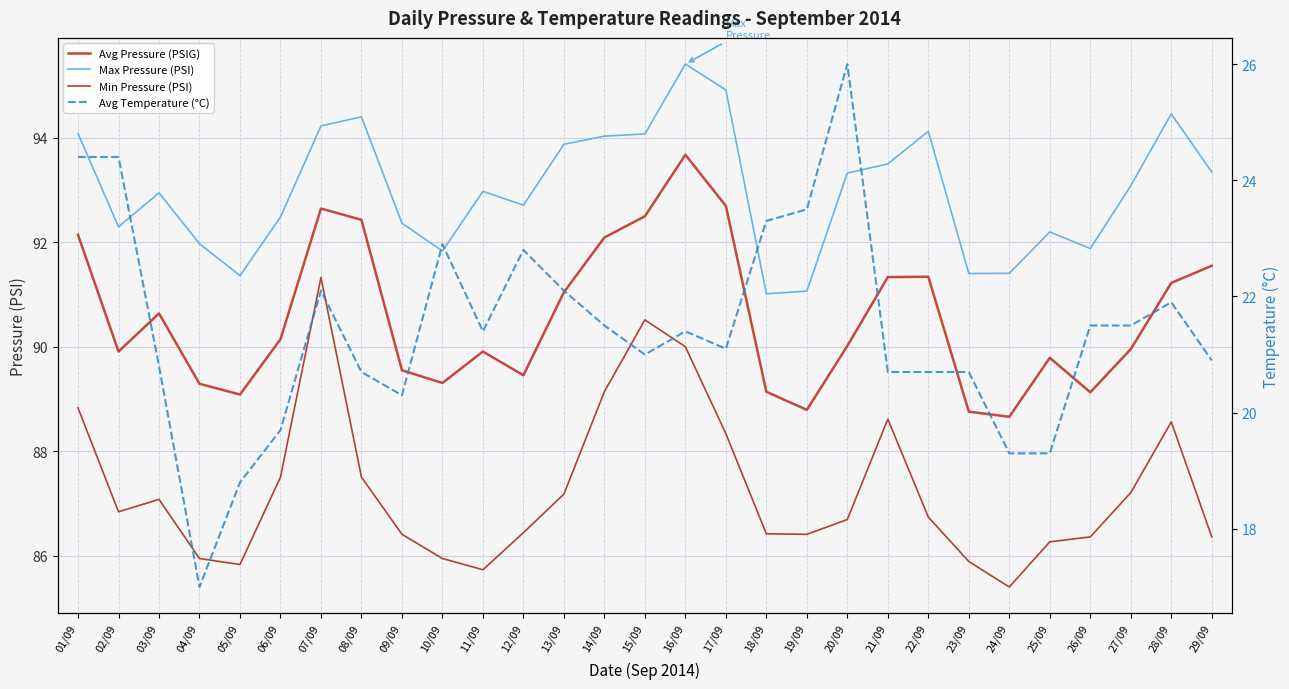

Does the chart display data point markers on the line(s)?

No